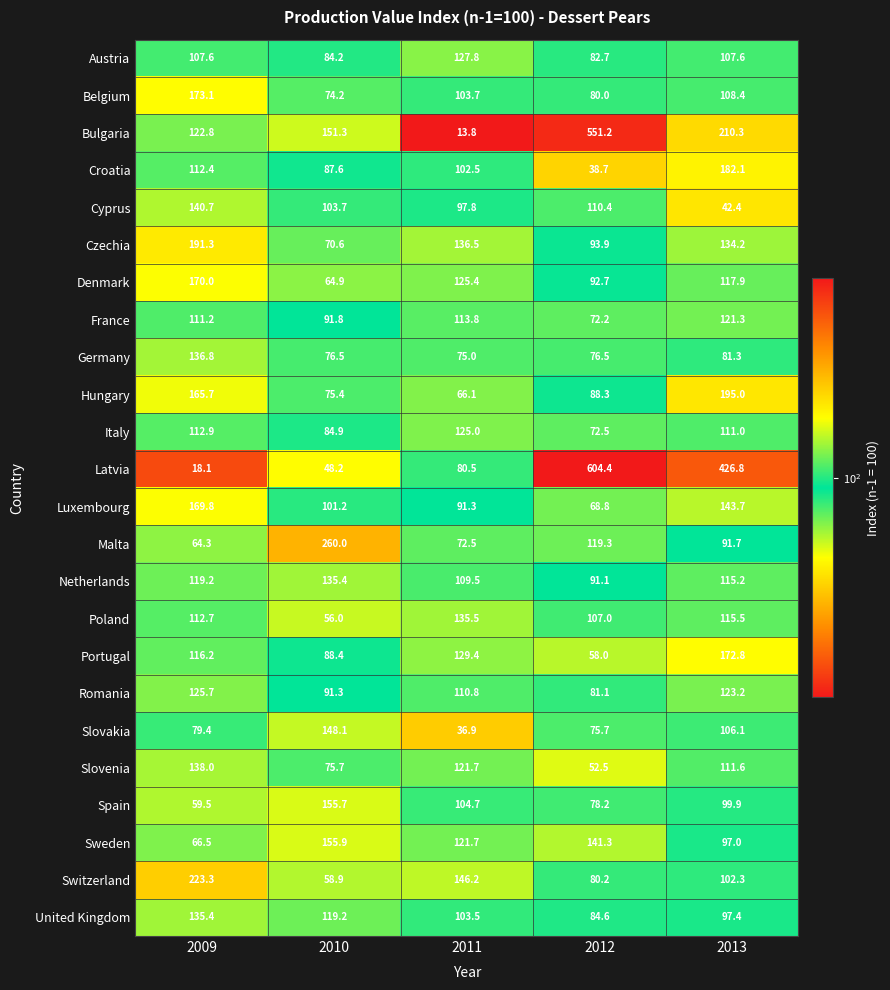

What is the average value of the Bulgaria series?

209.9